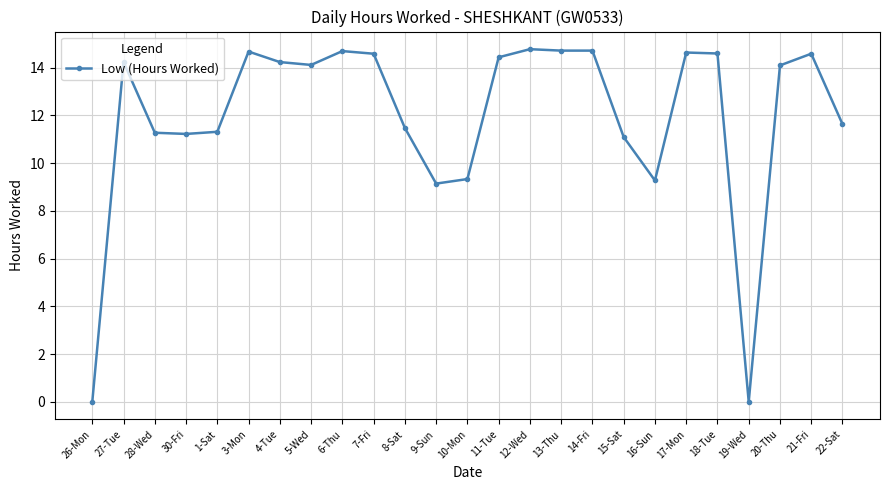

What is the sum of all values?

298.8